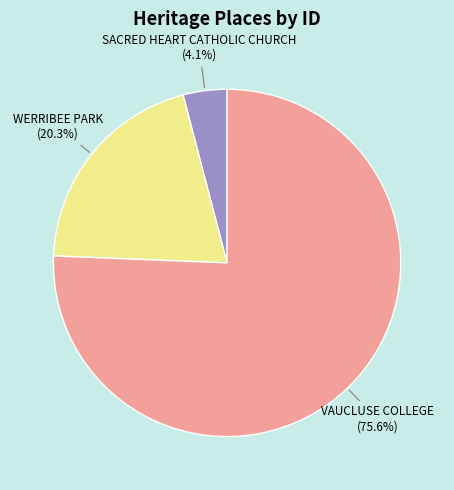

Rank the categories by value from highest to lowest.

VAUCLUSE COLLEGE, WERRIBEE PARK, SACRED HEART CATHOLIC CHURCH